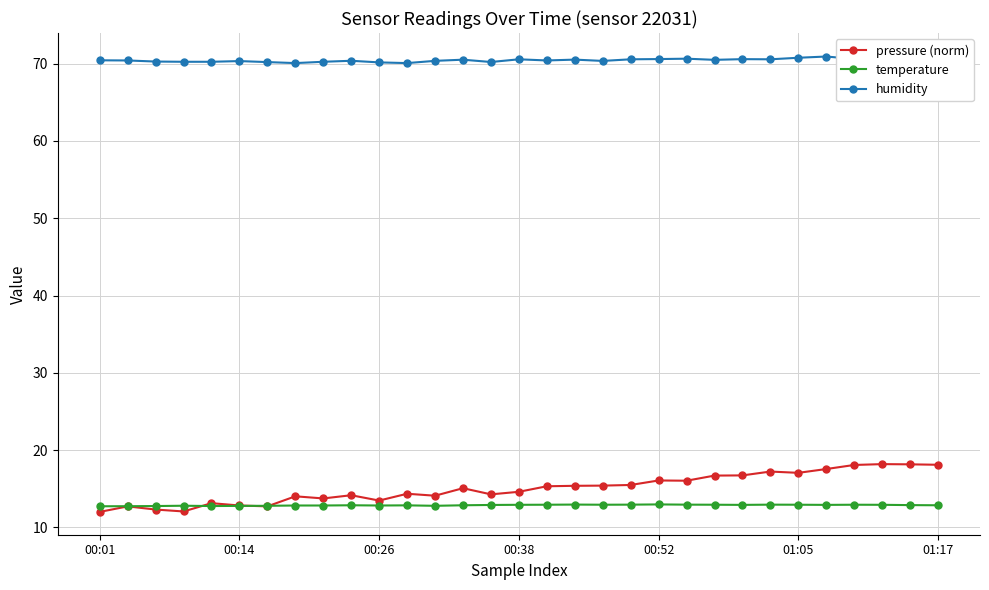

The value of humidity at 16 is 70.4. True or false?

True